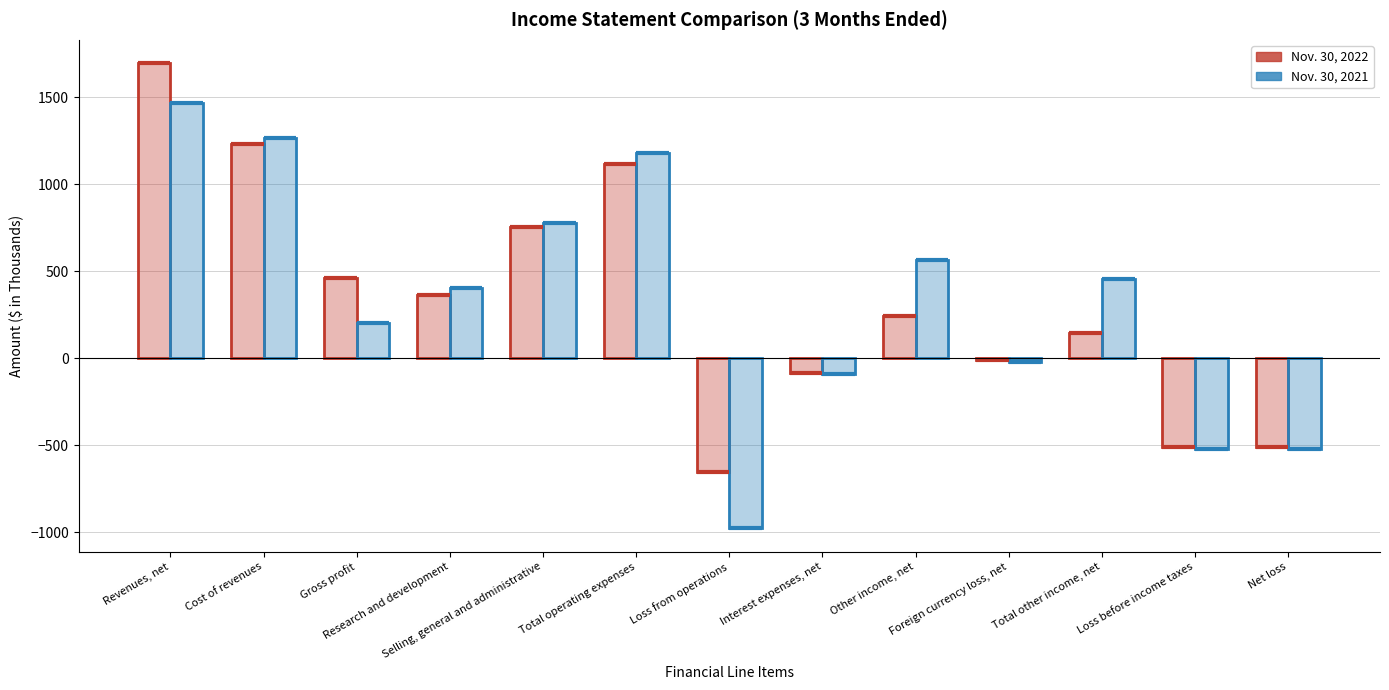

What is the sum of the Nov. 30, 2021 values at Selling, general and administrative and Total operating expenses?

1958